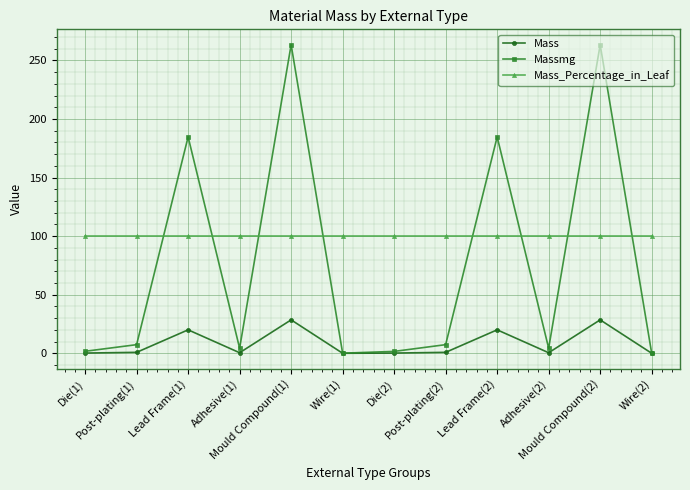

At how many categories does at least one series exceed 34?

12